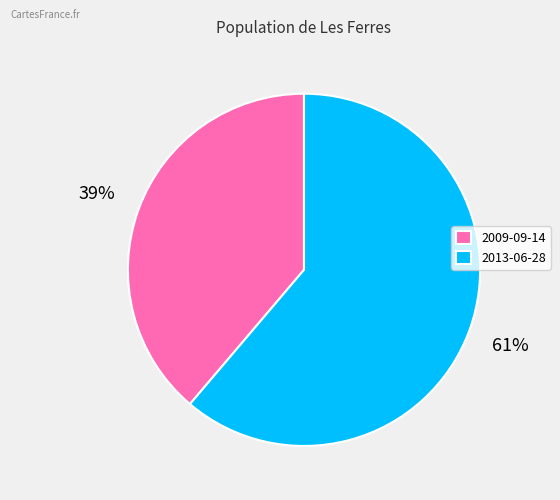

What percentage is the 2009-09-14 slice, to the nearest percent?

39%